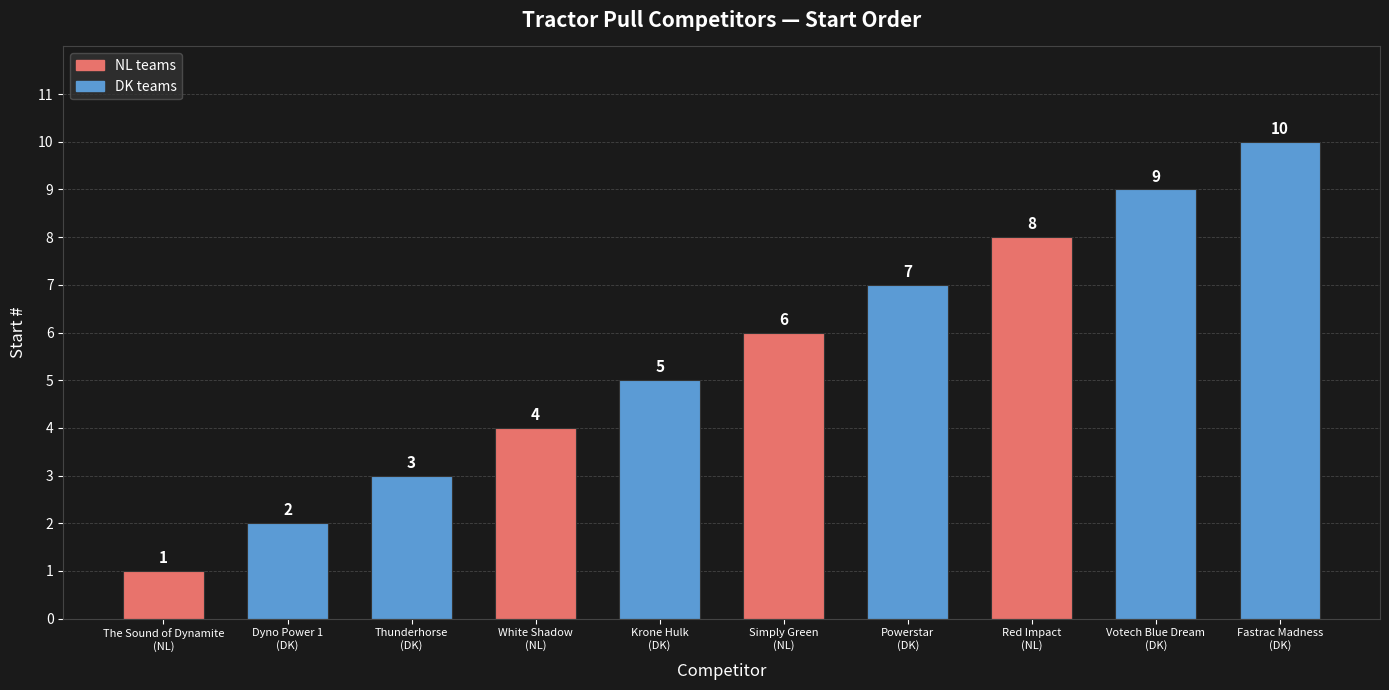

Between Fastrac Madness
(DK) and Powerstar
(DK), which is larger?

Fastrac Madness
(DK)